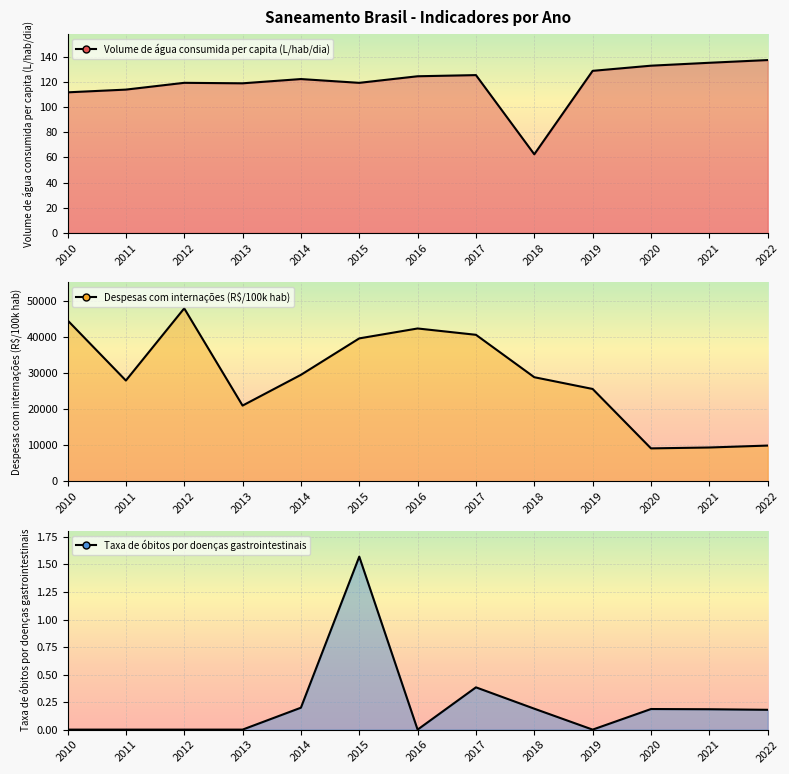

True or false: Despesas com internações (R$/100k hab) and Taxa de óbitos por doenças gastrointestinais intersect in this chart.

False